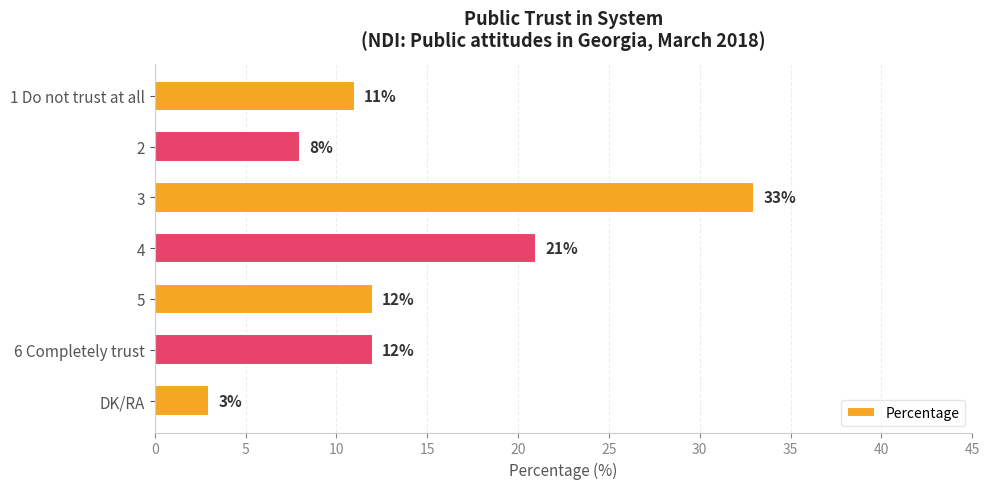

Approximately how many times larger is the value at 5 compared to 2?

1.5